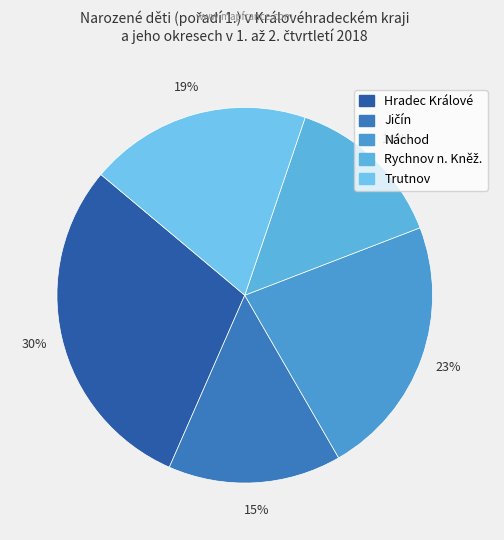

Count the number of slices in the pie.

5